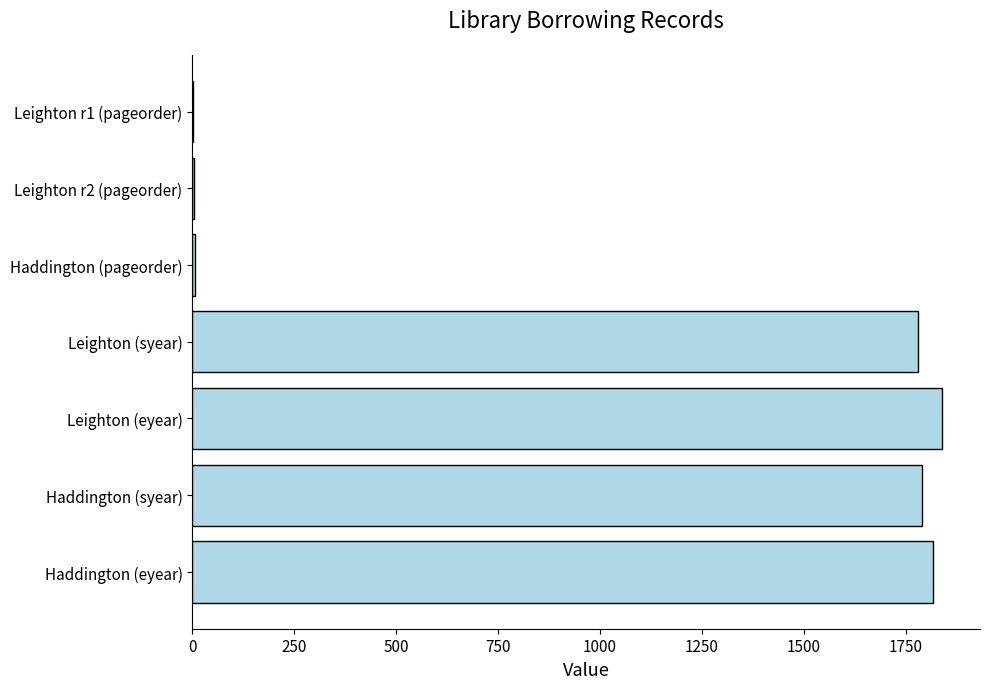

Approximately how many times larger is the value at Haddington (syear) compared to Haddington (eyear)?

1.0